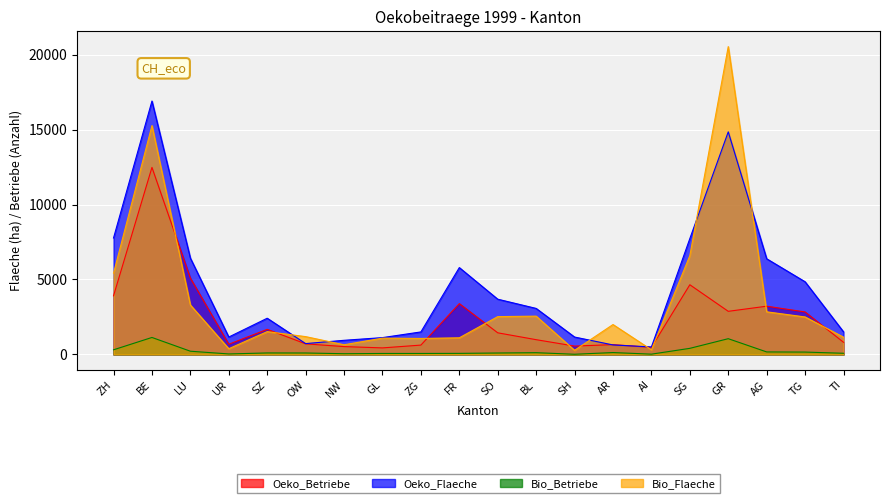

Where is the first local maximum for Bio_Flaeche?

BE